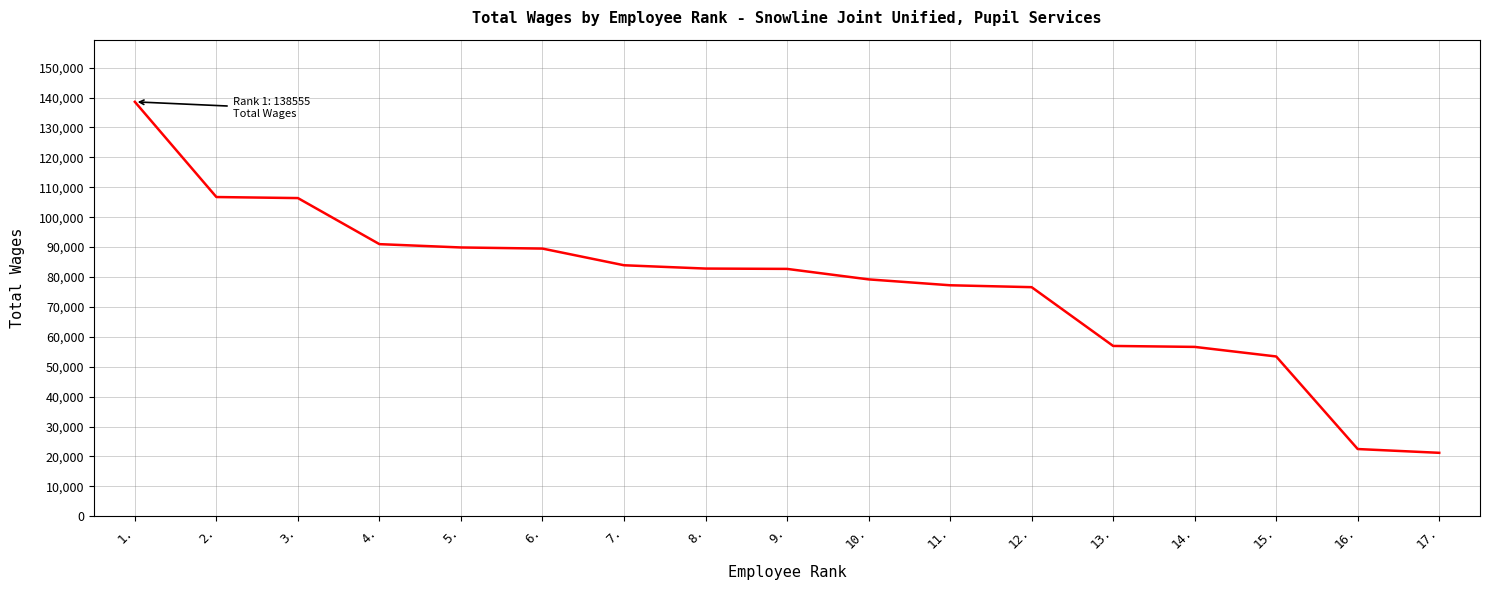

What is the sum of the values at 12. and 5.?

166467